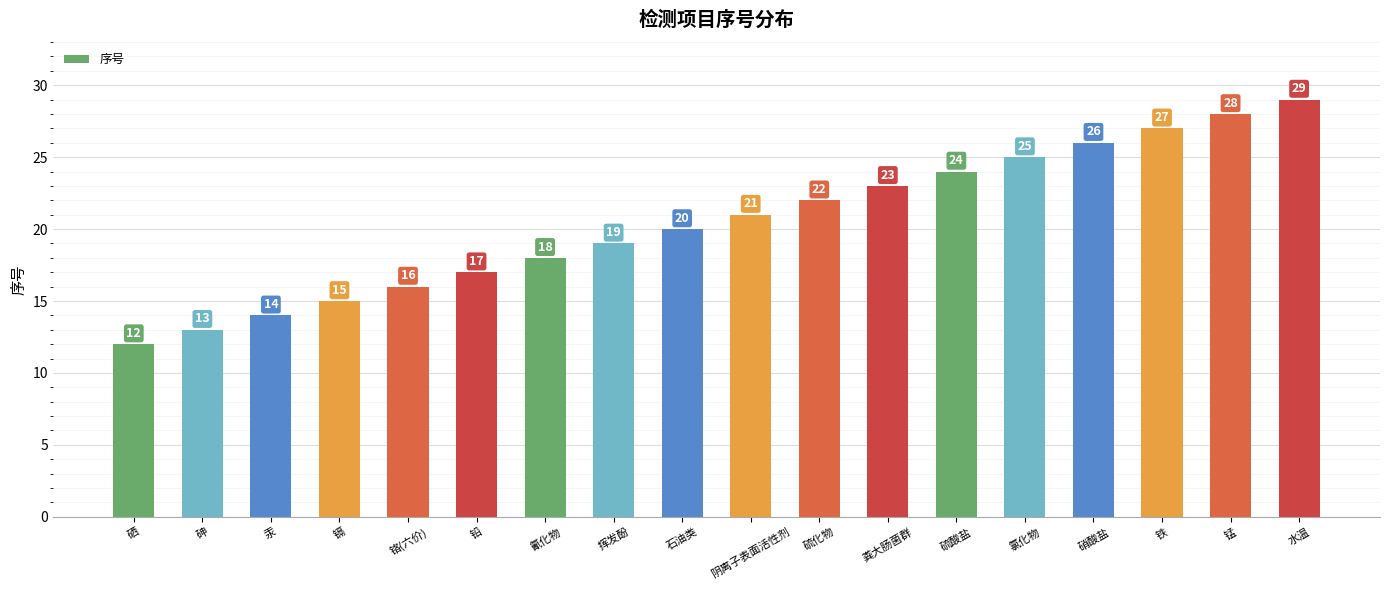

What is the sum of all values?

369